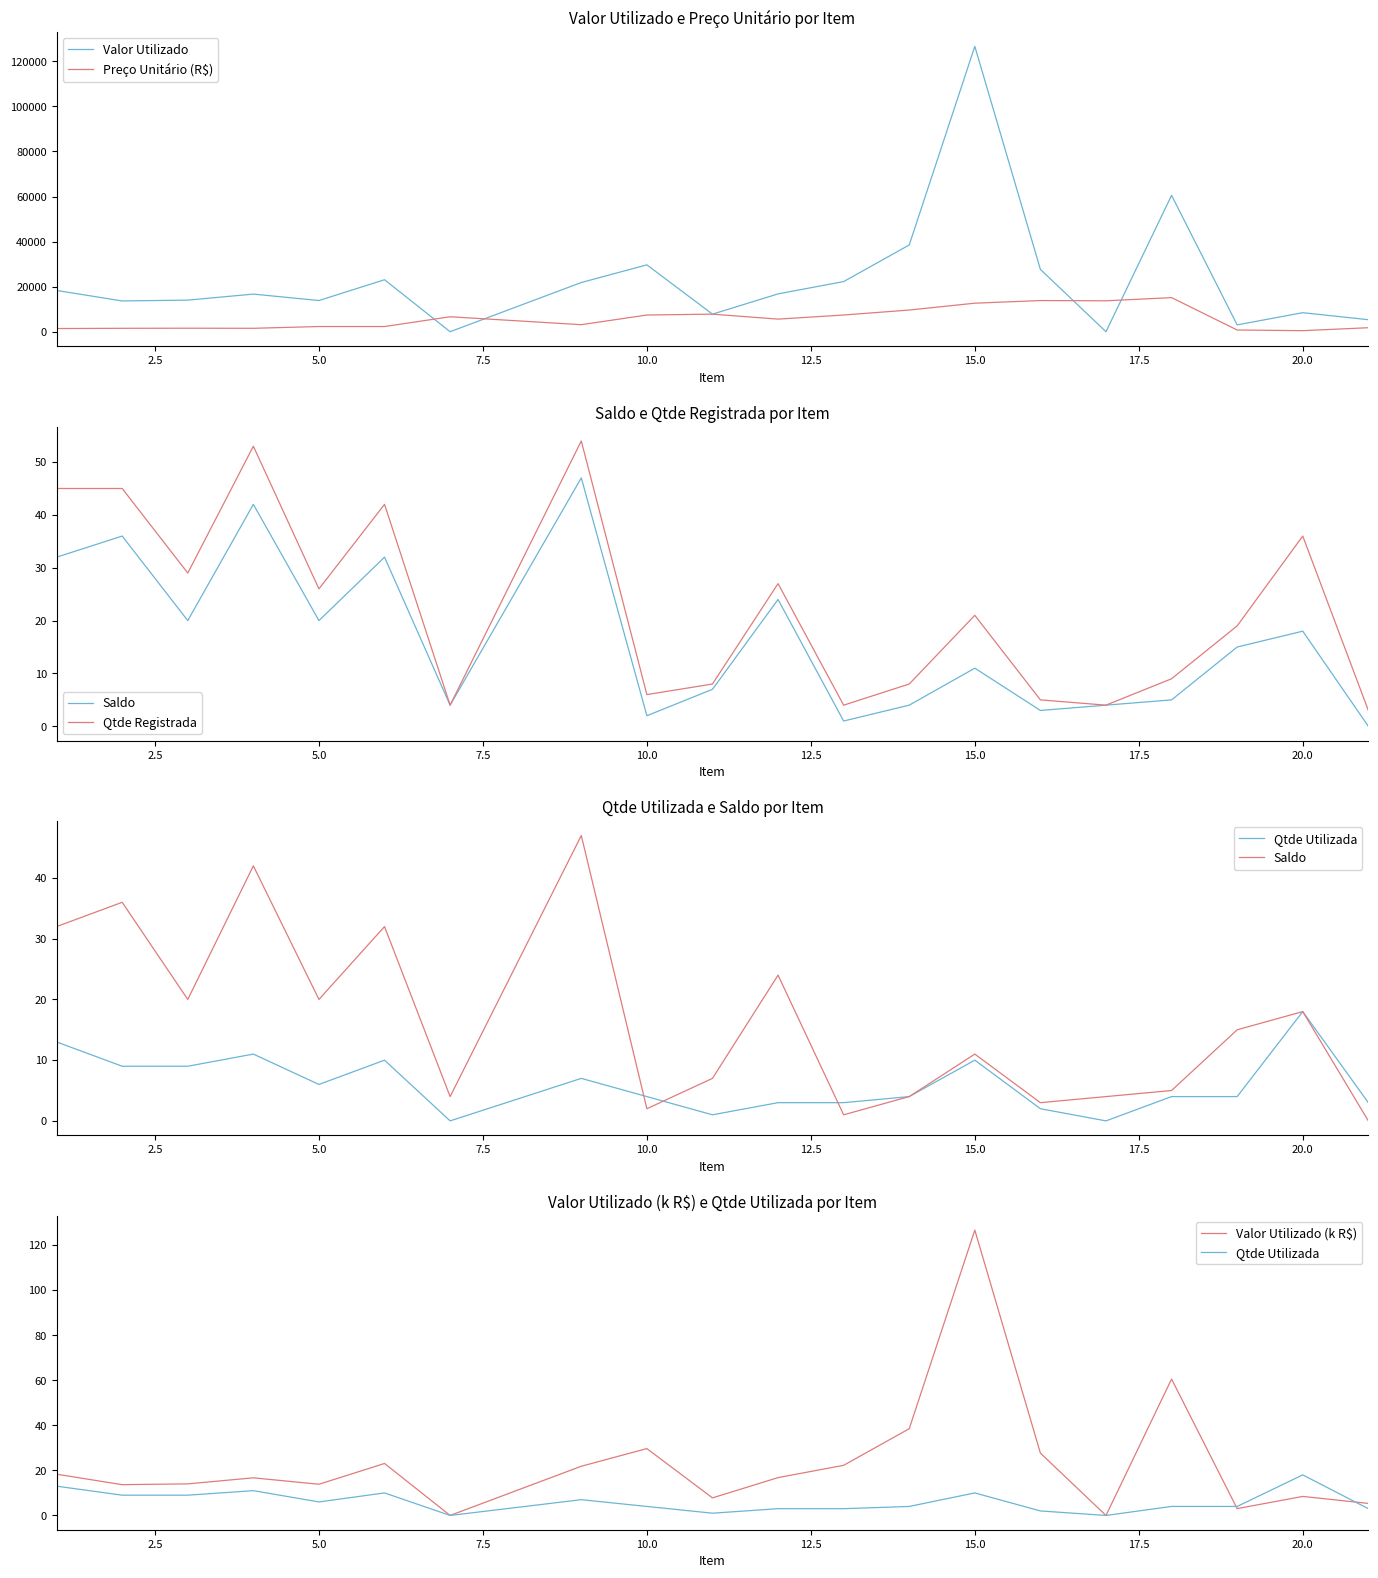

The Valor Utilizado series shows 11312.2 at 20.0. True or false?

False